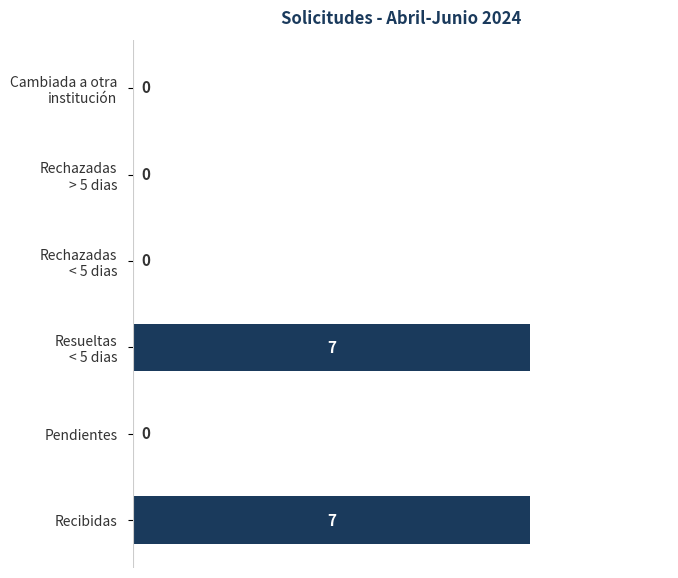

True or false: the data shows -4 at Pendientes.

False